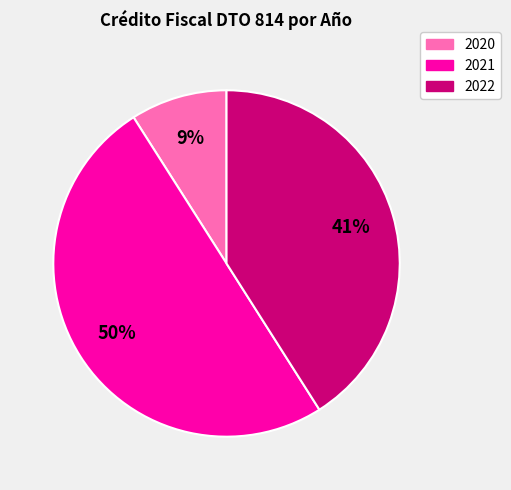

To the nearest percent, what is the difference between the largest and smallest slice percentages?

41%